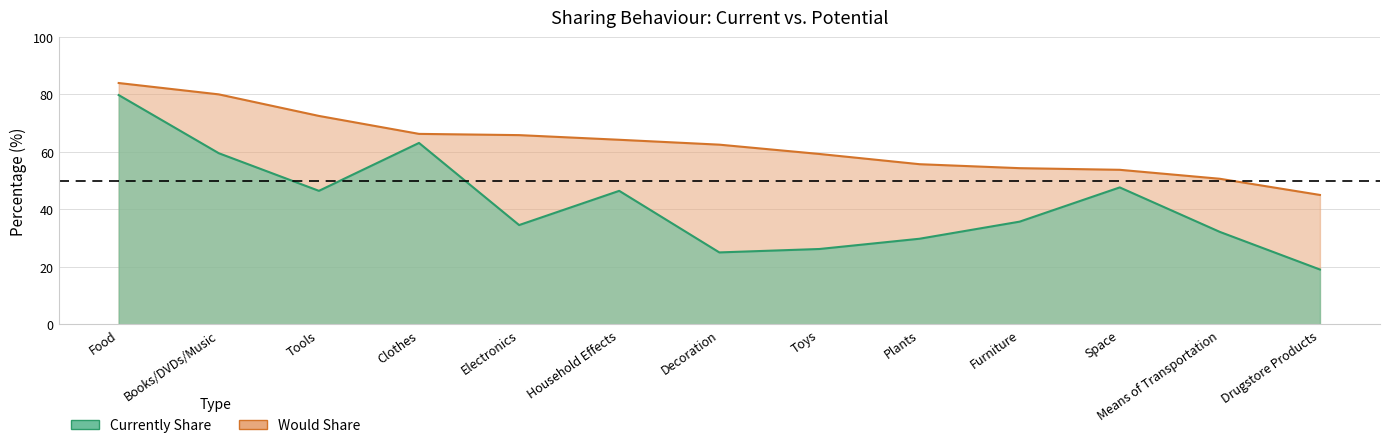

At which label does Currently Share reach its peak?

Food